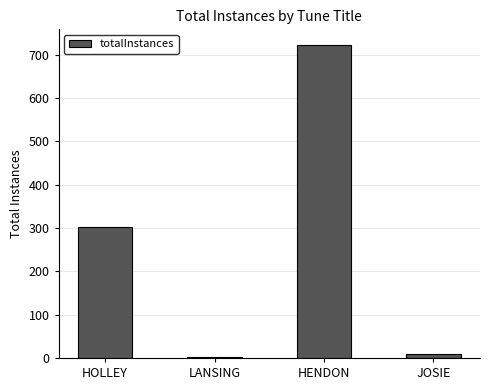

Which category has the highest value across all series?

HENDON